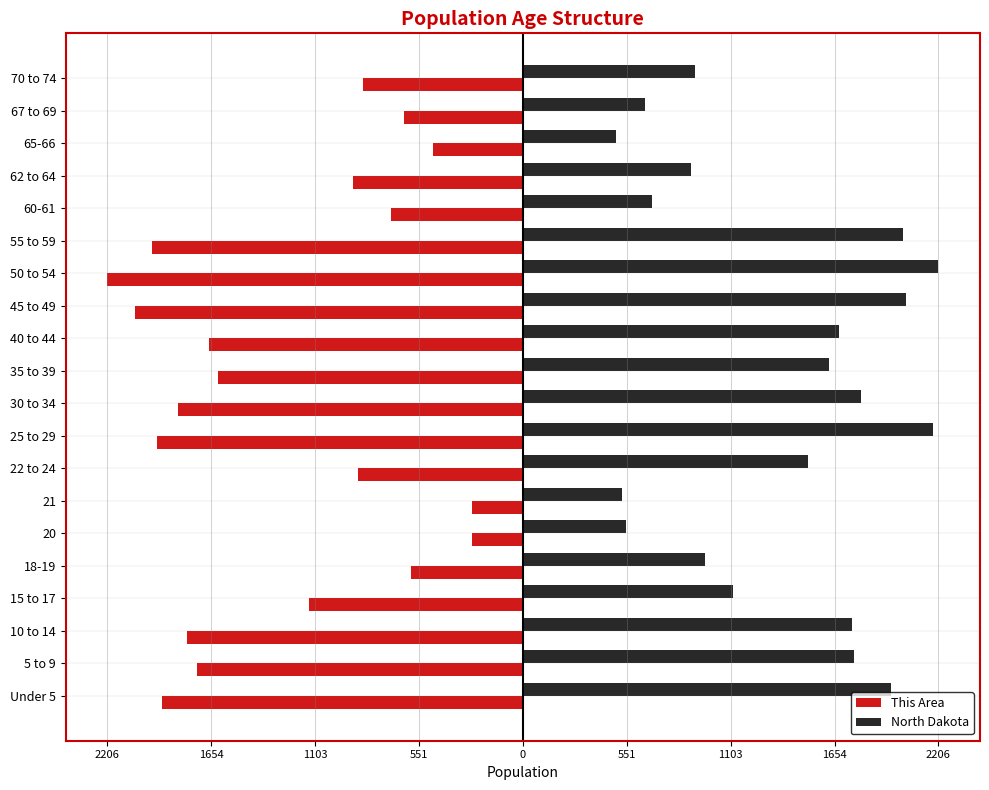

What are all the series names shown in the legend?

This Area, North Dakota